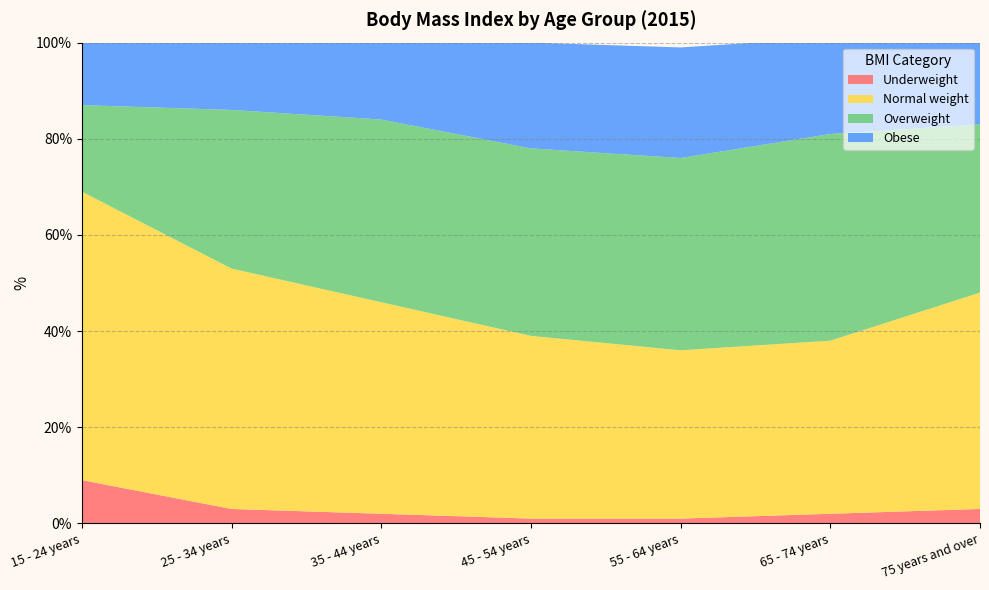

Reading left to right, what are all the values shown in this chart?

Underweight: 15 - 24 years=9	25 - 34 years=3	35 - 44 years=2	45 - 54 years=1	55 - 64 years=1	65 - 74 years=2	75 years and over=3
Normal weight: 15 - 24 years=60	25 - 34 years=50	35 - 44 years=44	45 - 54 years=38	55 - 64 years=35	65 - 74 years=36	75 years and over=45
Overweight: 15 - 24 years=18	25 - 34 years=33	35 - 44 years=38	45 - 54 years=39	55 - 64 years=40	65 - 74 years=43	75 years and over=35
Obese: 15 - 24 years=13	25 - 34 years=14	35 - 44 years=17	45 - 54 years=22	55 - 64 years=23	65 - 74 years=20	75 years and over=17